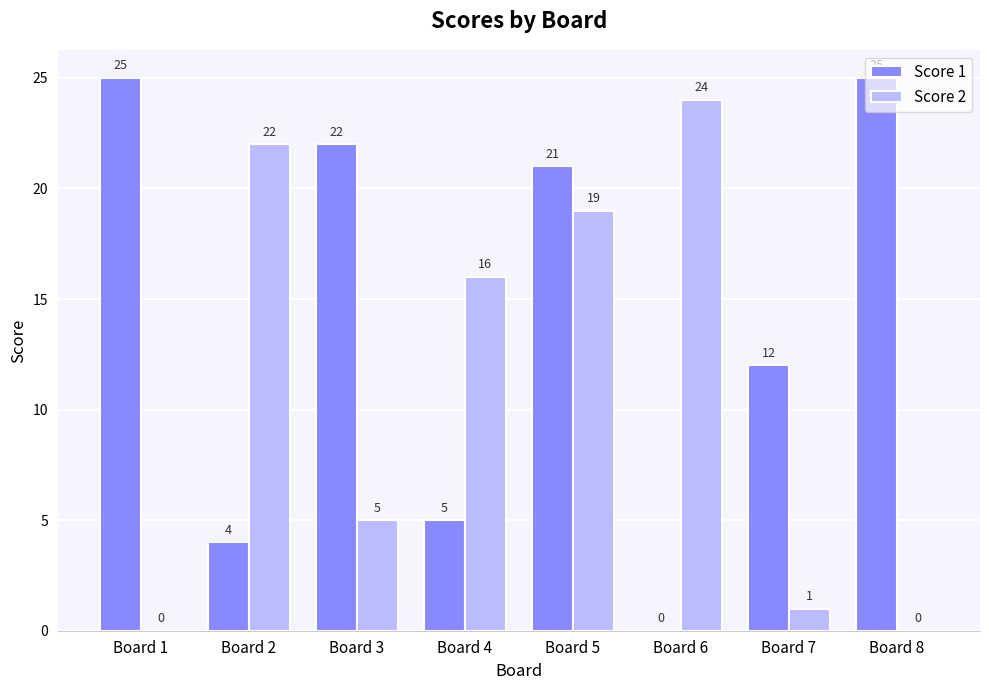

What is the difference between the Score 1 values at Board 3 and Board 8?

3